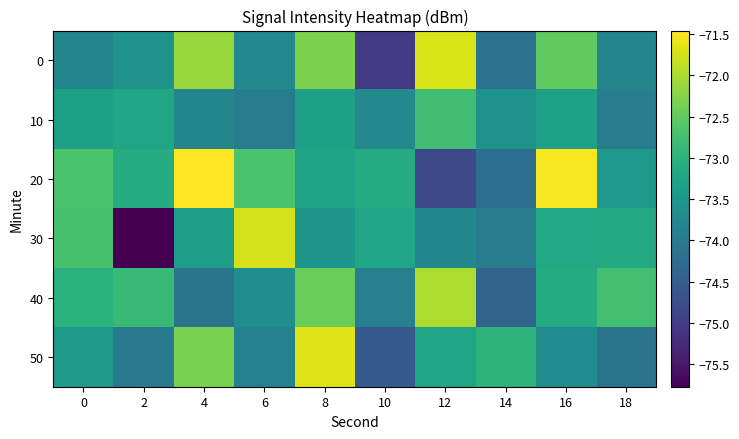

Reading left to right, what are all the values shown in this chart?

0: 0=-73.8	2=-73.5	4=-72.1	6=-73.7	8=-72.3	10=-75.0	12=-71.7	14=-74.2	16=-72.5	18=-73.8
10: 0=-73.3	2=-73.2	4=-73.8	6=-74.0	8=-73.3	10=-73.7	12=-72.8	14=-73.6	16=-73.3	18=-74.0
20: 0=-72.7	2=-73.1	4=-71.5	6=-72.7	8=-73.3	10=-73.1	12=-74.8	14=-74.2	16=-71.5	18=-73.5
30: 0=-72.7	2=-75.8	4=-73.4	6=-71.7	8=-73.5	10=-73.2	12=-73.8	14=-73.9	16=-73.2	18=-73.2
40: 0=-73.0	2=-72.8	4=-74.1	6=-73.7	8=-72.4	10=-73.9	12=-72.0	14=-74.4	16=-73.1	18=-72.8
50: 0=-73.5	2=-74.0	4=-72.3	6=-73.9	8=-71.7	10=-74.5	12=-73.2	14=-73.0	16=-73.7	18=-74.1